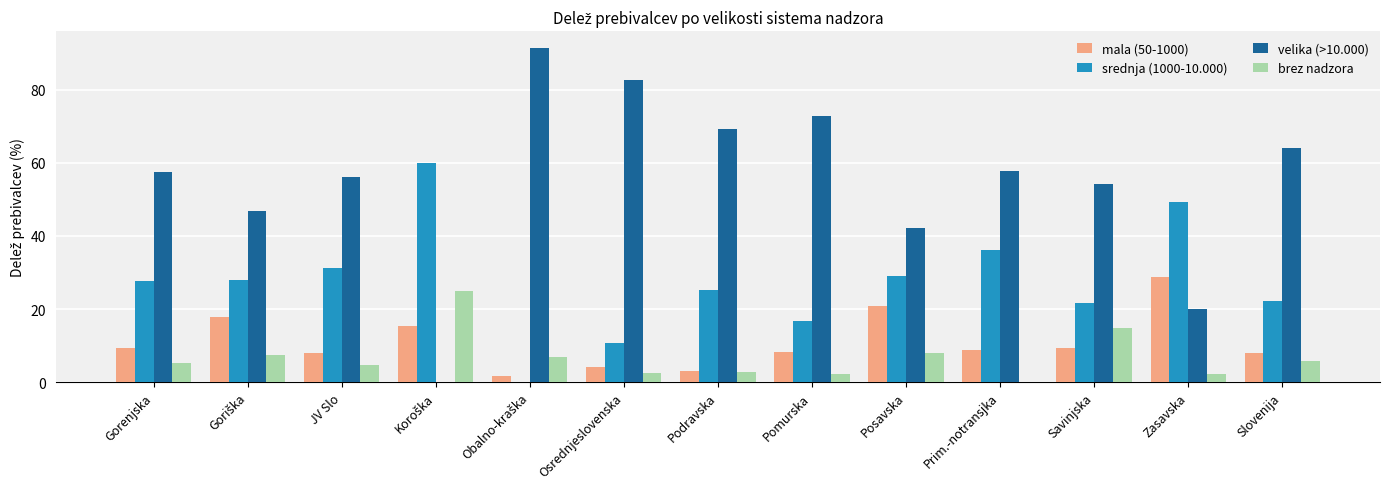

Between Gorenjska and Savinjska, which series saw the biggest shift?

brez nadzora